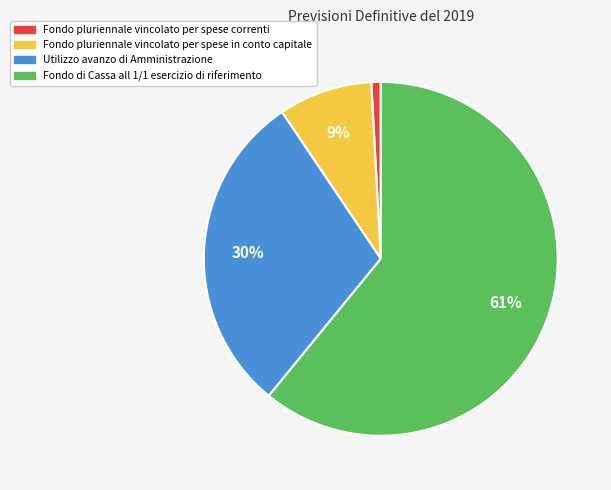

Combined, do Fondo di Cassa all 1/1 esercizio di riferimento and Fondo pluriennale vincolato per spese correnti account for over 50%?

Yes